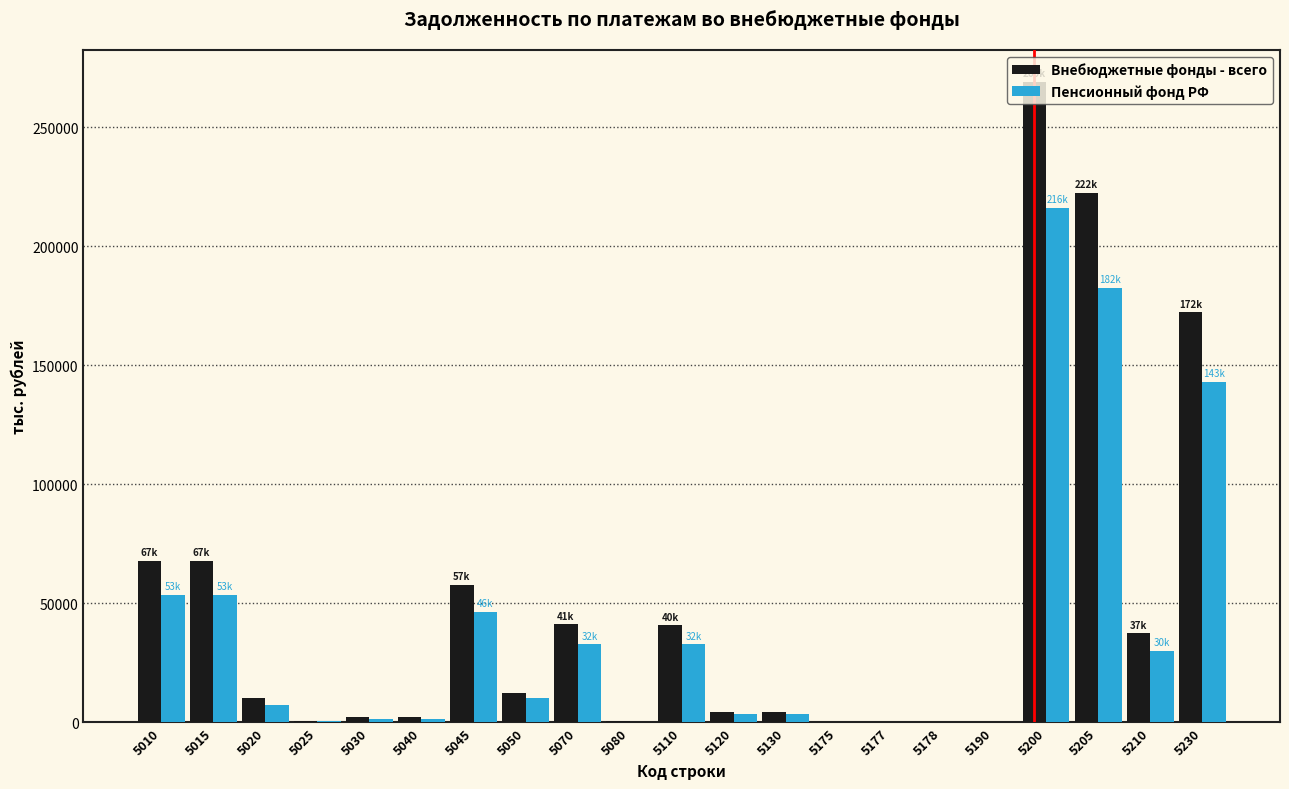

Which series changed the most between 5050 and 5205?

Внебюджетные фонды - всего